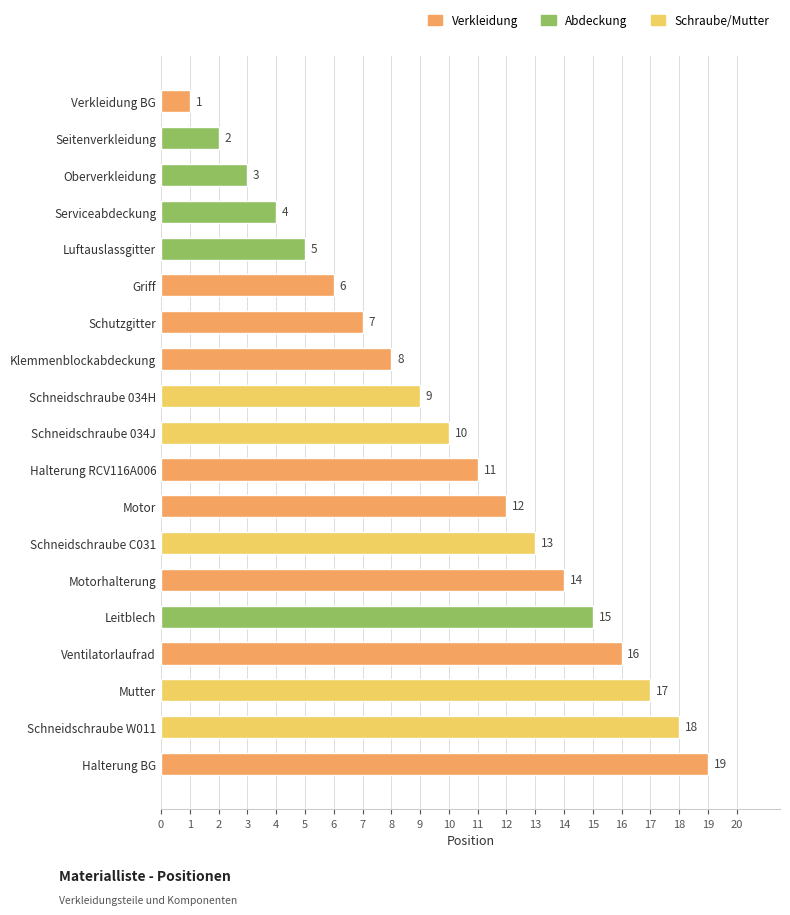

List the labels in order of value, largest first.

Halterung BG, Schneidschraube W011, Mutter, Ventilatorlaufrad, Leitblech, Motorhalterung, Schneidschraube C031, Motor, Halterung RCV116A006, Schneidschraube 034J, Schneidschraube 034H, Klemmenblockabdeckung, Schutzgitter, Griff, Luftauslassgitter, Serviceabdeckung, Oberverkleidung, Seitenverkleidung, Verkleidung BG